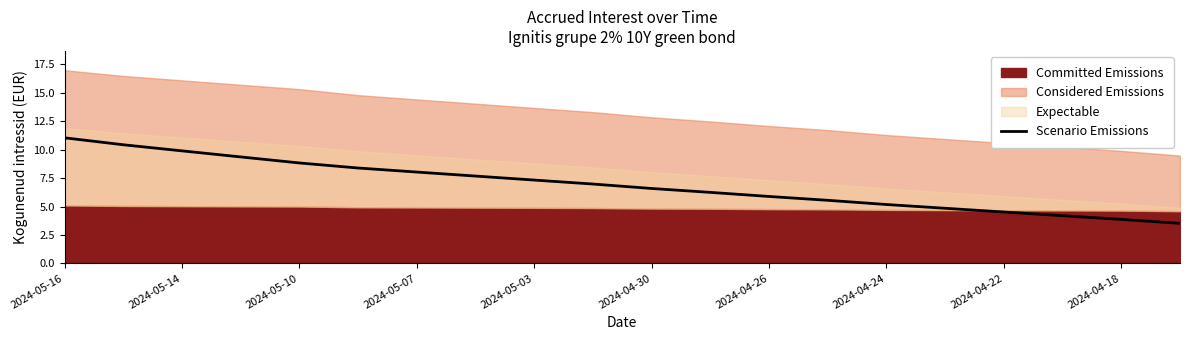

Which category has the highest value in the Scenario Emissions series?

2024-05-16